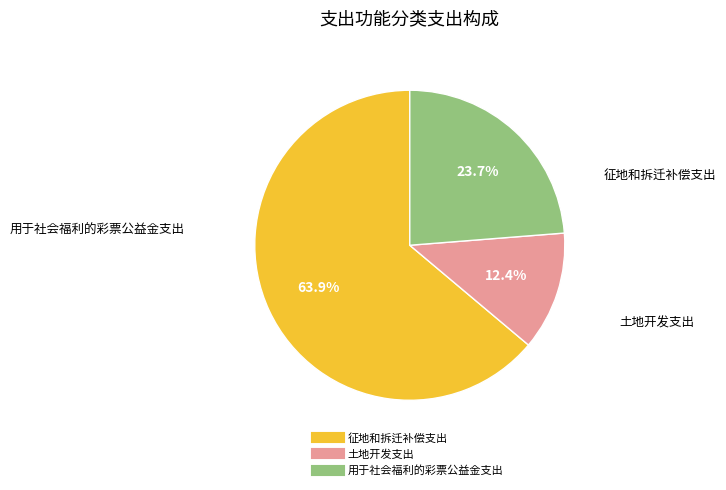

To the nearest percent, what percentage of the pie is 用于社会福利的彩票公益金支出?

24%